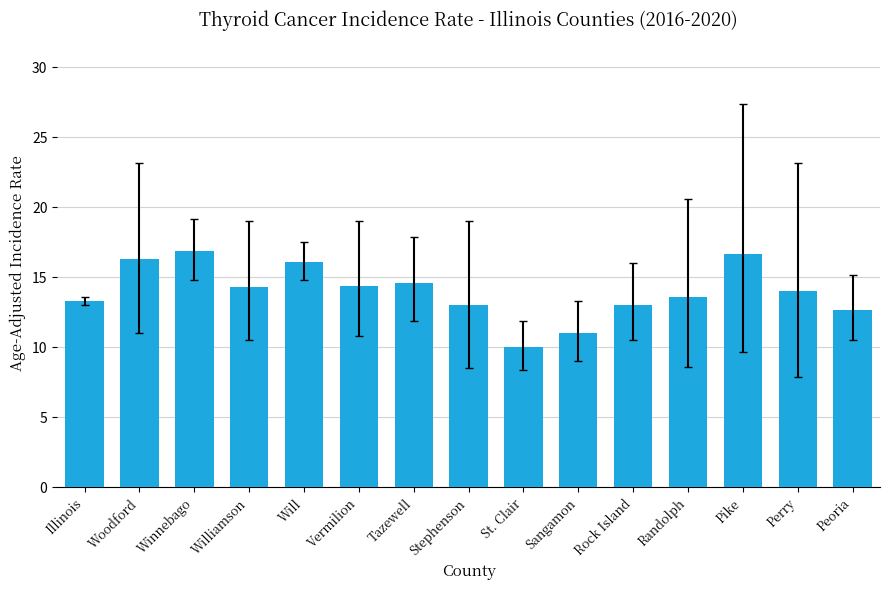

What is the sum of all values?

209.9